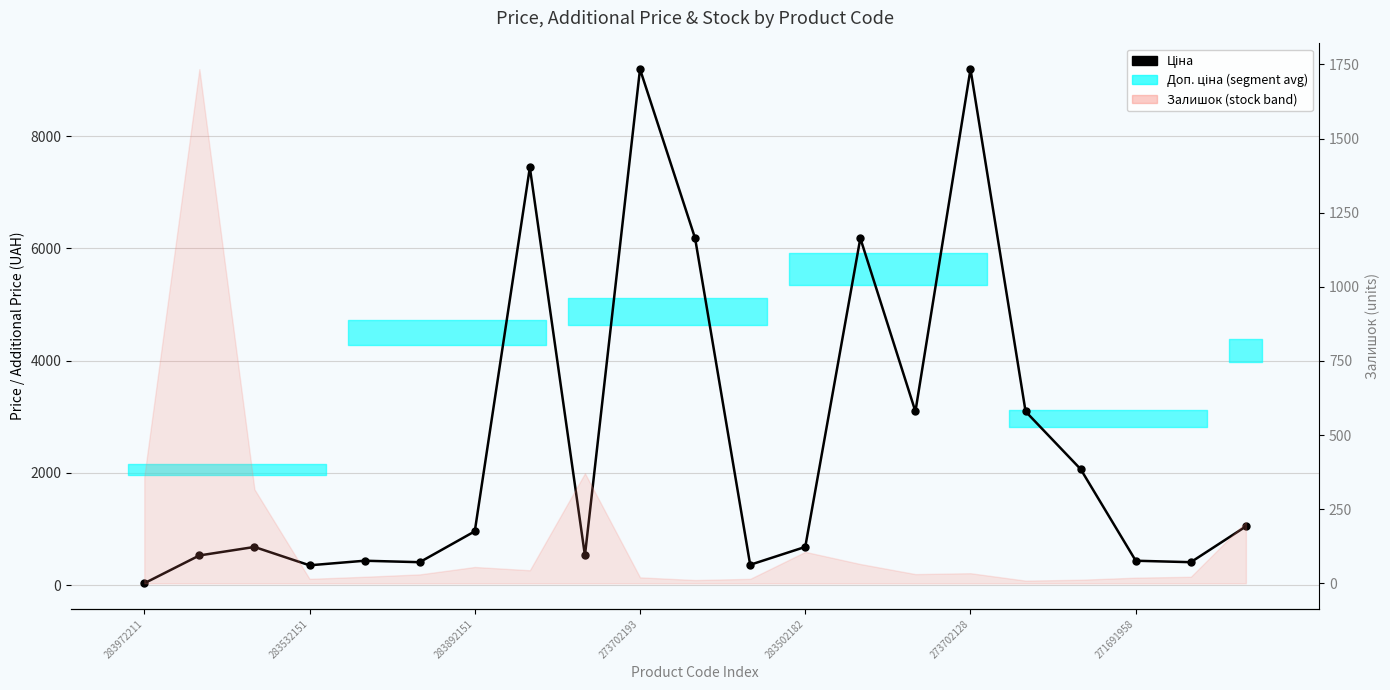

Reading left to right, what are all the values shown in this chart?

32.0	528.2	679.8	352.6	434.3	408.2	958.4	7444.6	528.2	9196.3	6182.6	362.1	680.4	6182.6	3094.7	9196.3	3094.7	2066.2	434.3	408.2	1046.0